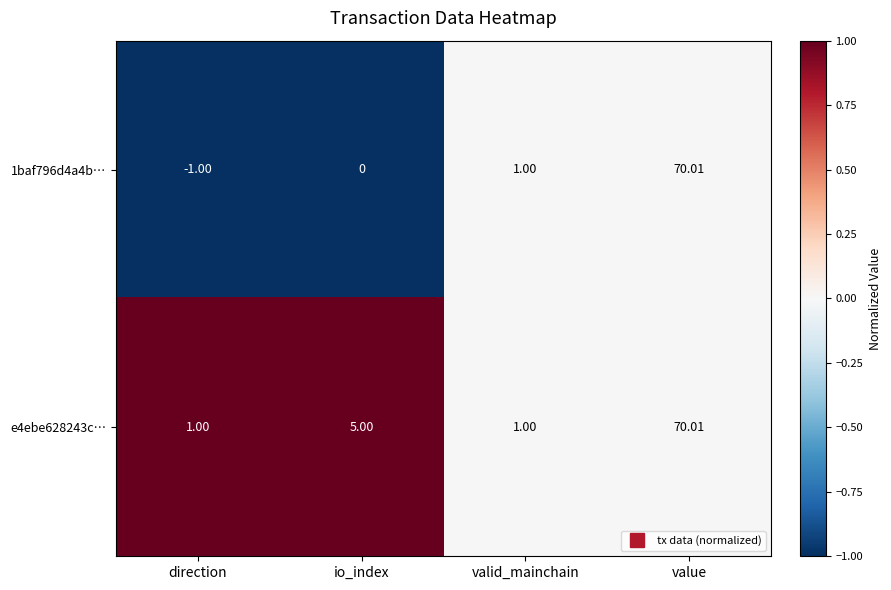

Between direction and valid_mainchain, which series saw the biggest shift?

1baf796d4a4b…